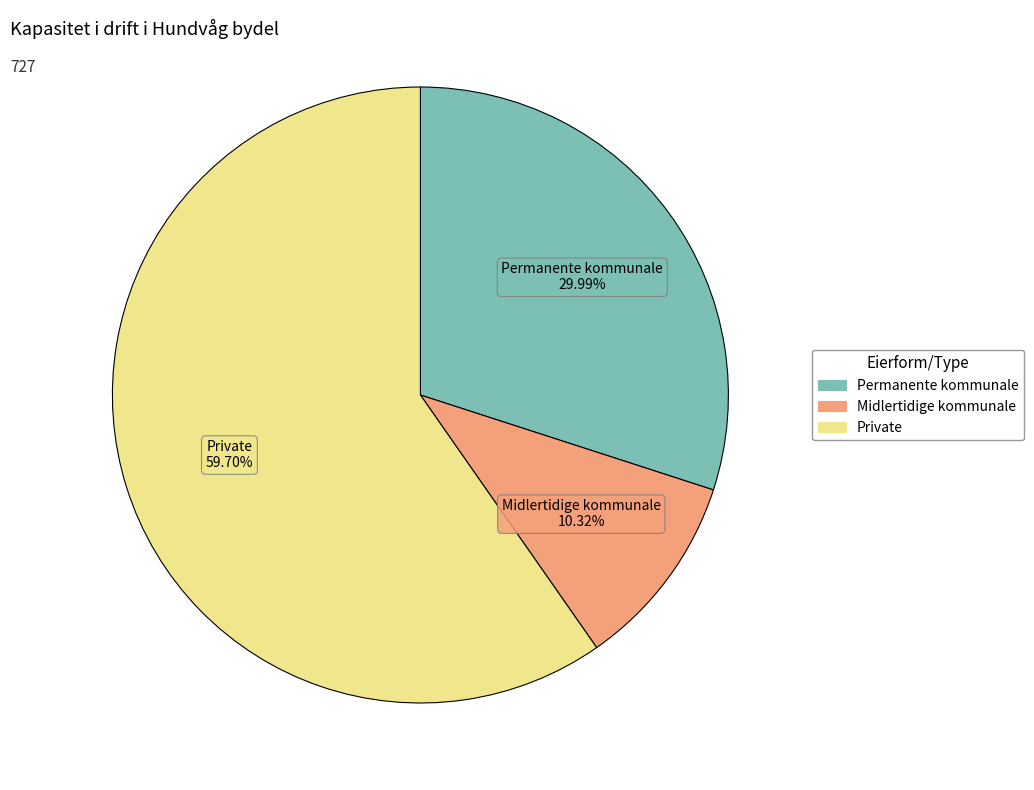

To the nearest percent, what is the average slice percentage?

33%